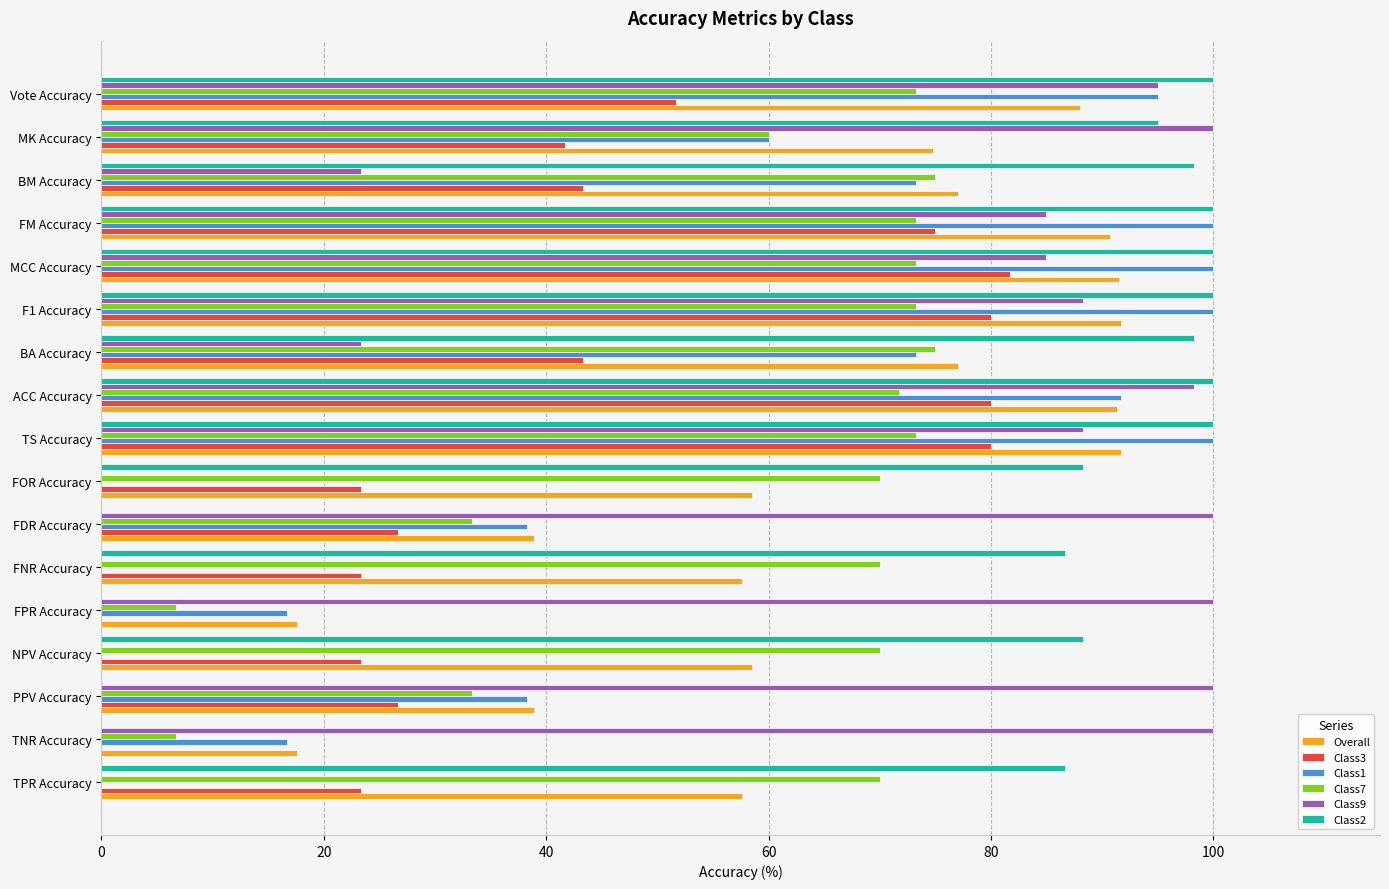

What value does the Overall series have at Vote Accuracy?

88.0